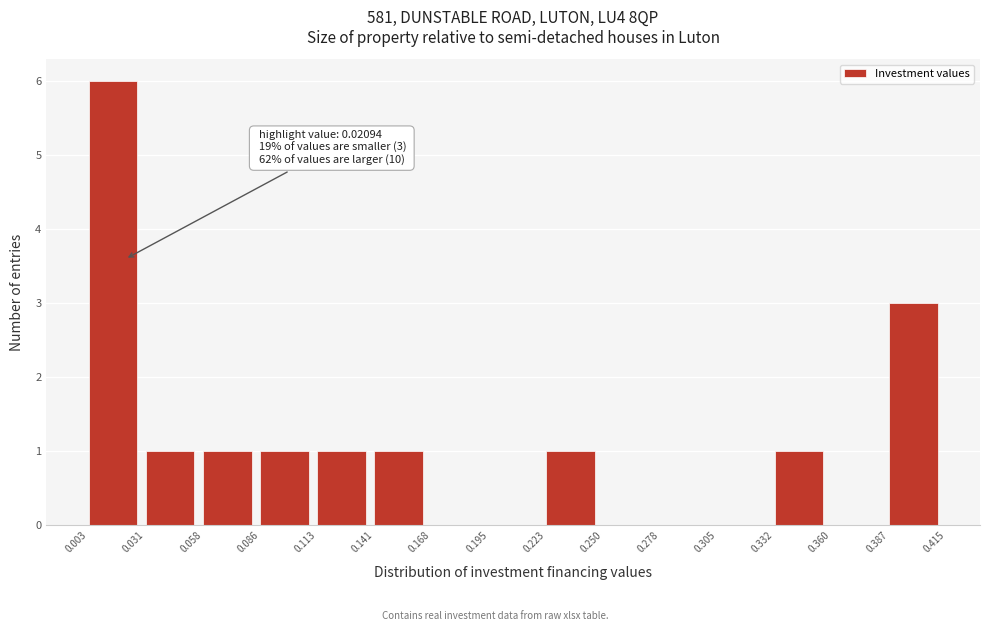

Which range on the x-axis has the tallest bar?

0.003 to 0.031